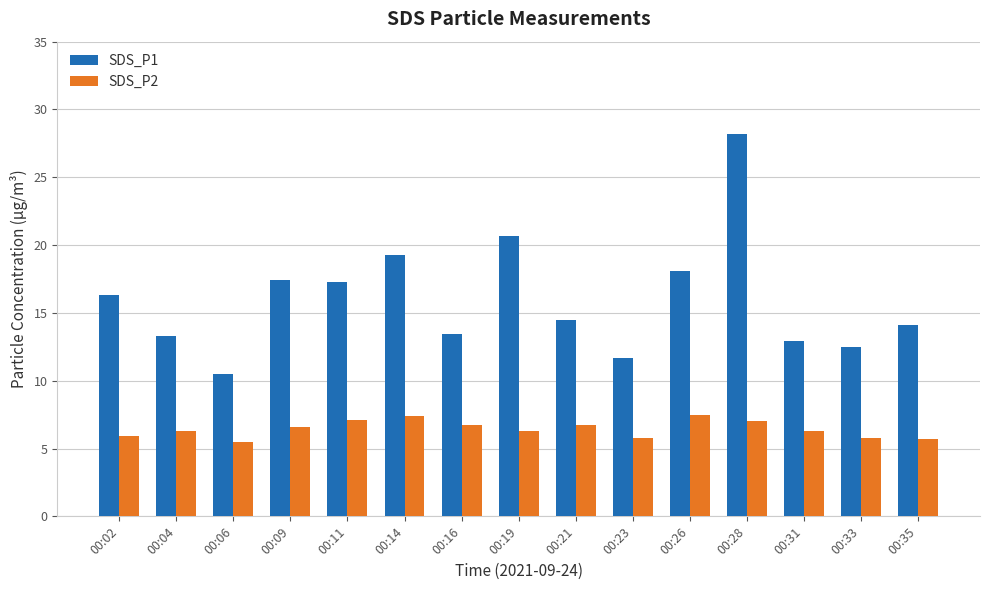

What is the sum of all SDS_P1 values?

240.2